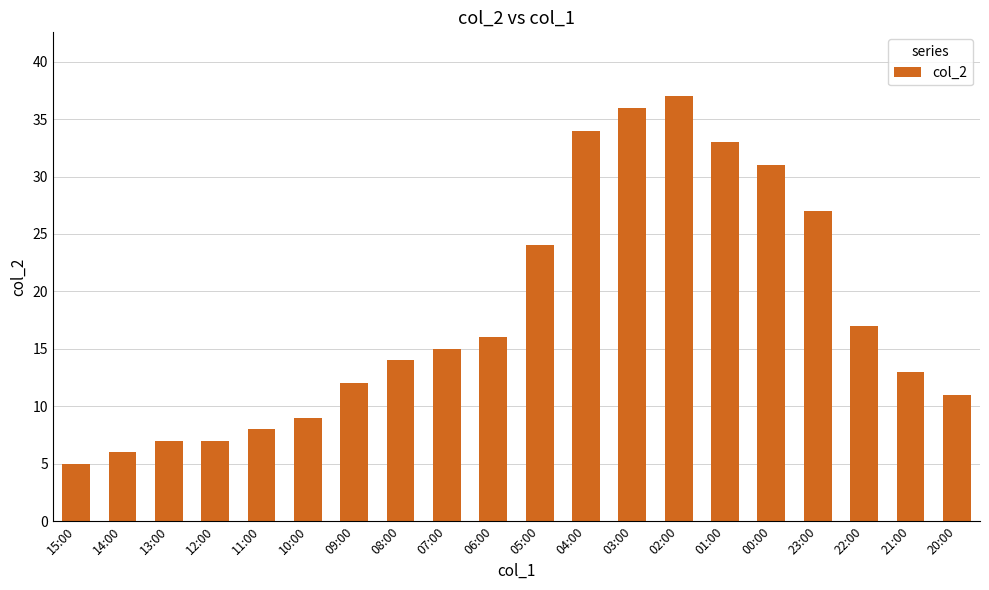

What position from the left is 08:00?

8